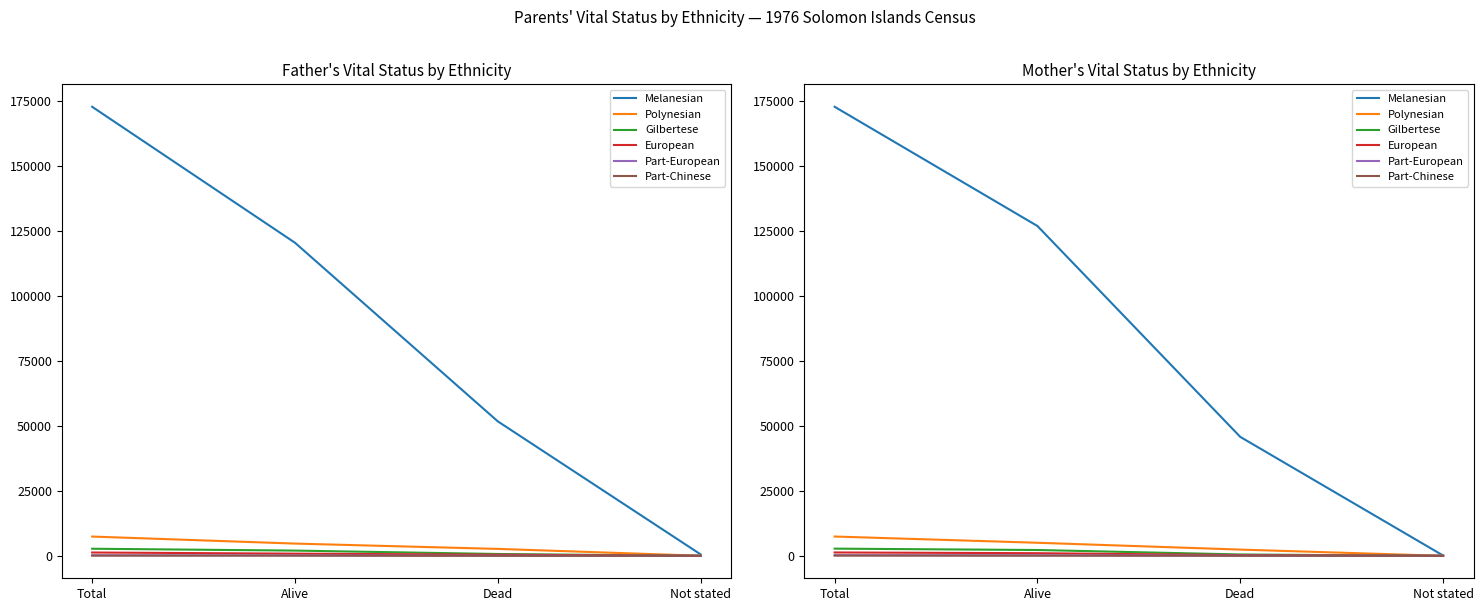

True or false: Melanesian and Part-Chinese cross at least once.

False